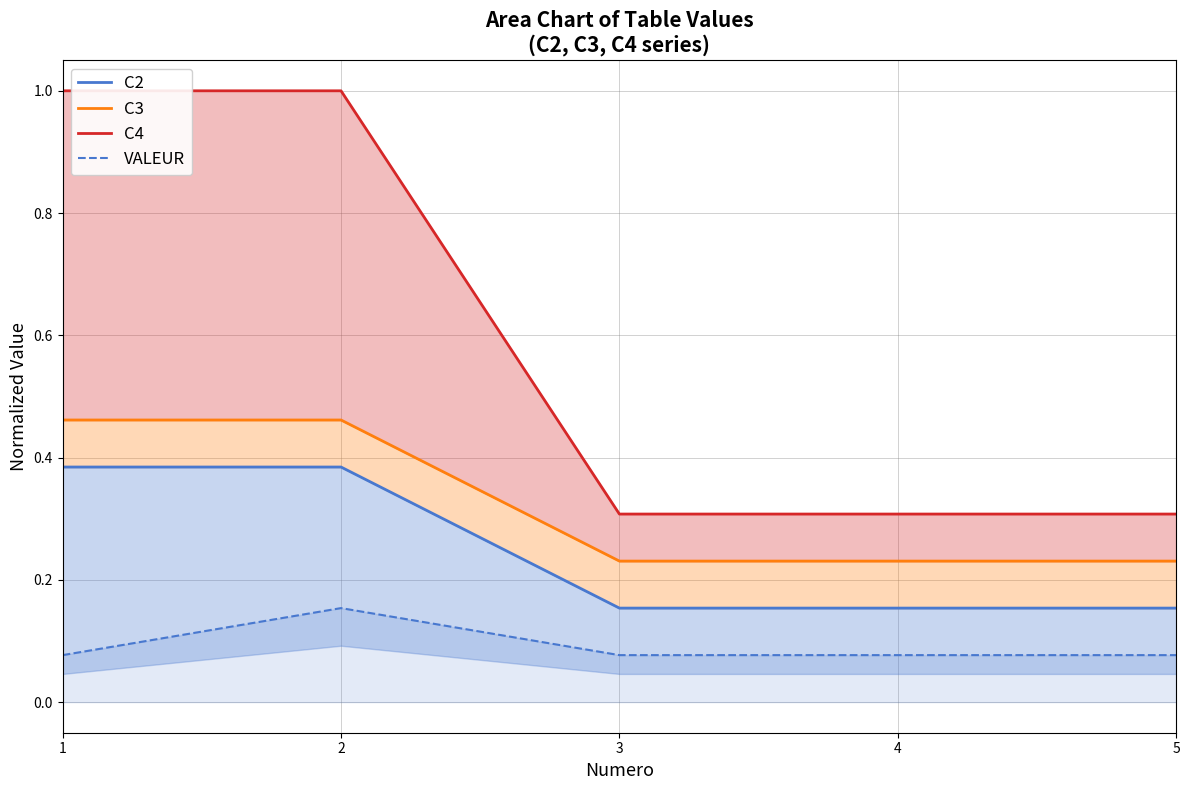

How many series are shown in this chart?

4